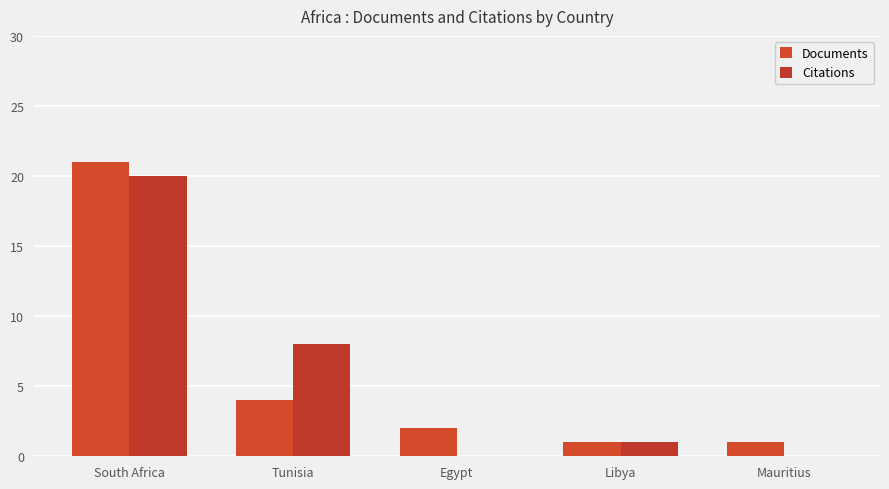

Rank the categories by Documents value from lowest to highest.

Libya, Mauritius, Egypt, Tunisia, South Africa